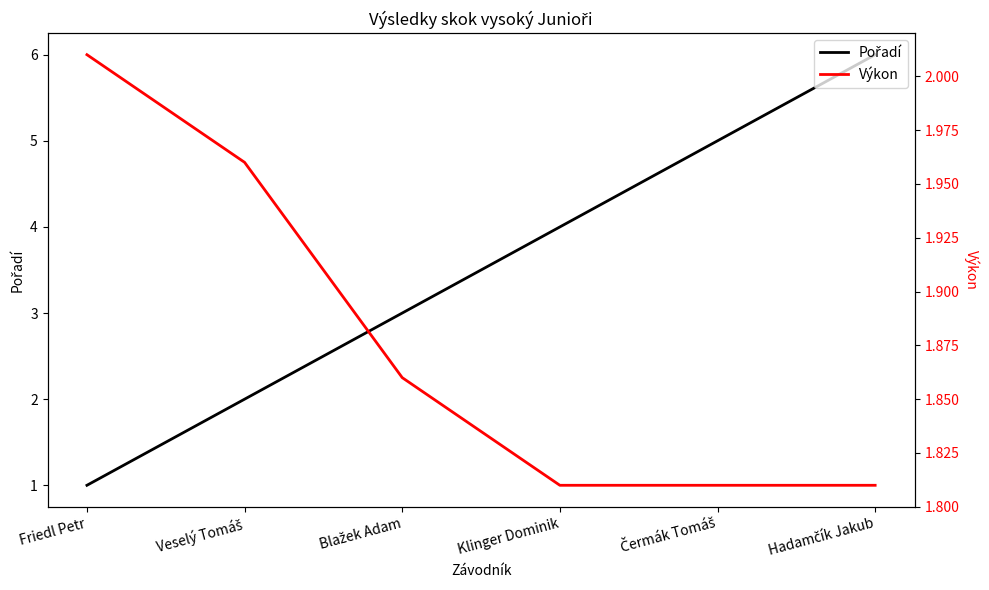

Does the chart display data point markers on the line(s)?

No